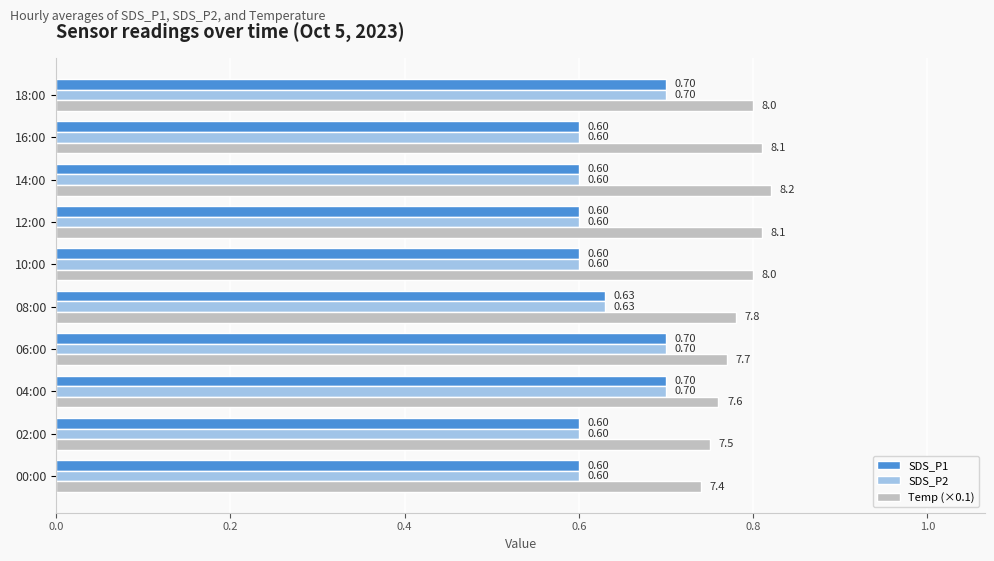

What is the total value across all series at 16:00?

2.0